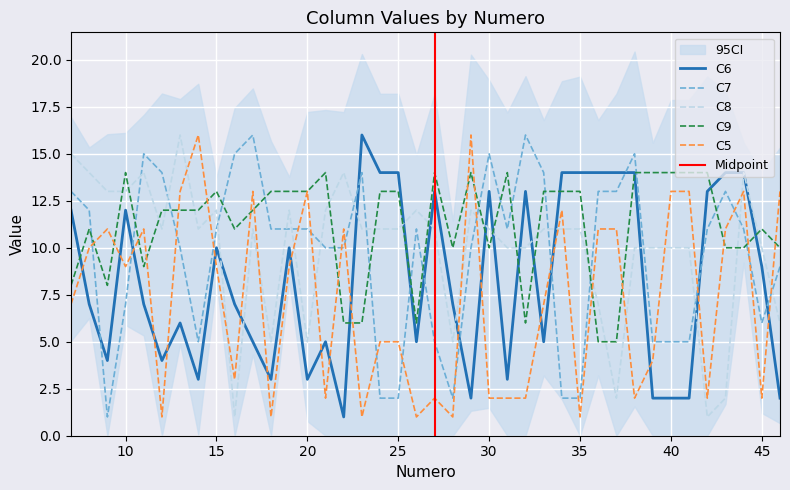

The value of C6 at 31 is 3. True or false?

True